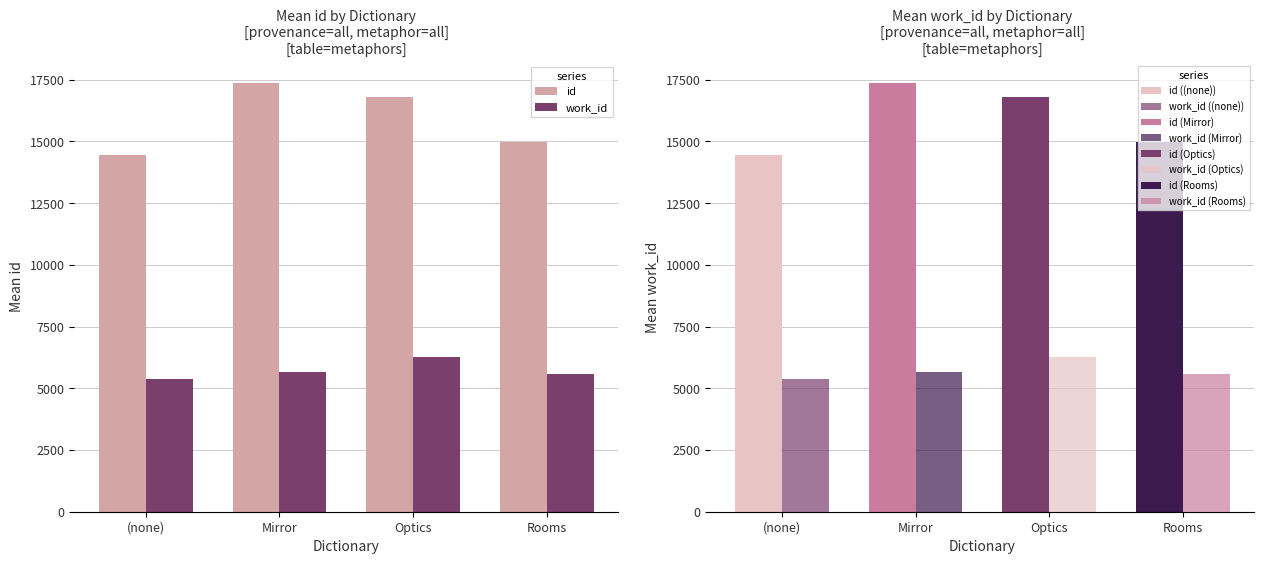

Reading left to right, extract all data points from this chart.

id: (none)=14448.3	Mirror=17373.0	Optics=16805.5	Rooms=14983.0
work_id: (none)=5384.7	Mirror=5666.5	Optics=6258.0	Rooms=5598.0